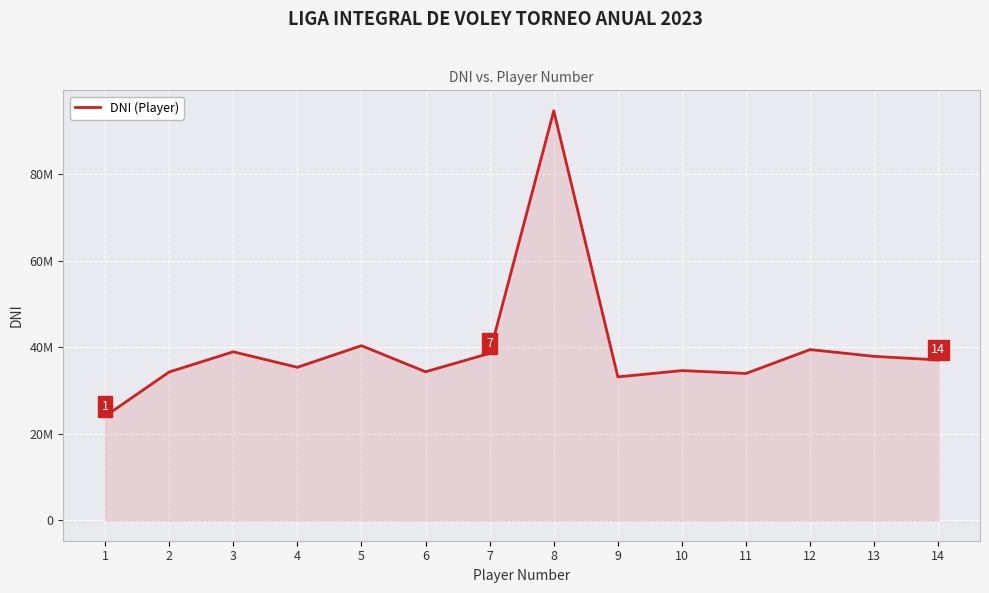

Which category has the highest value across all series?

8